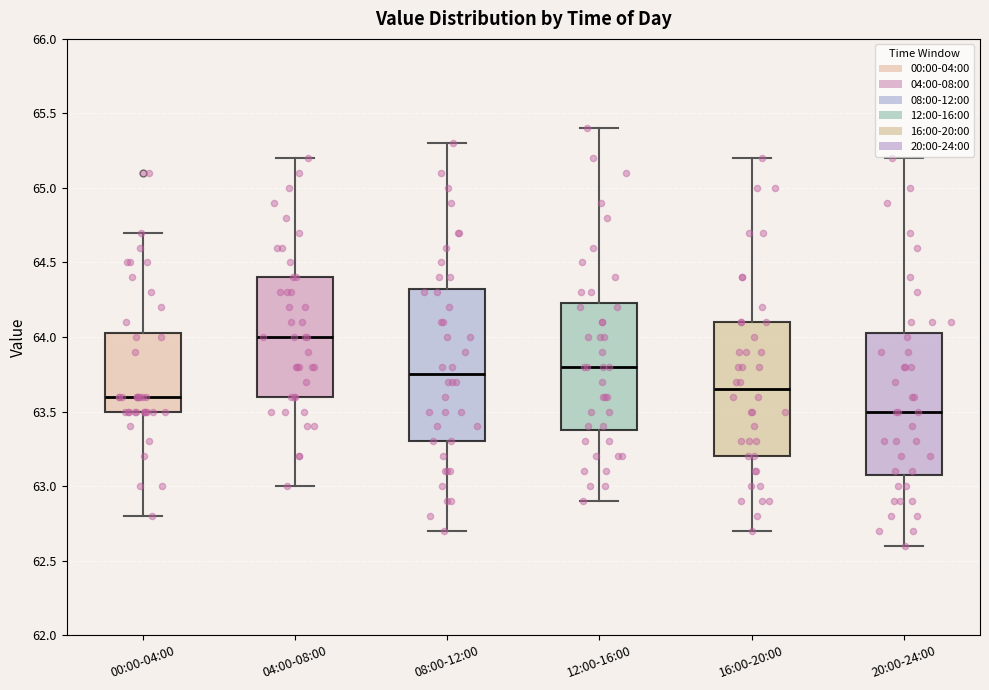

Which box is the tallest, from its lower edge to its upper edge?

08:00-12:00